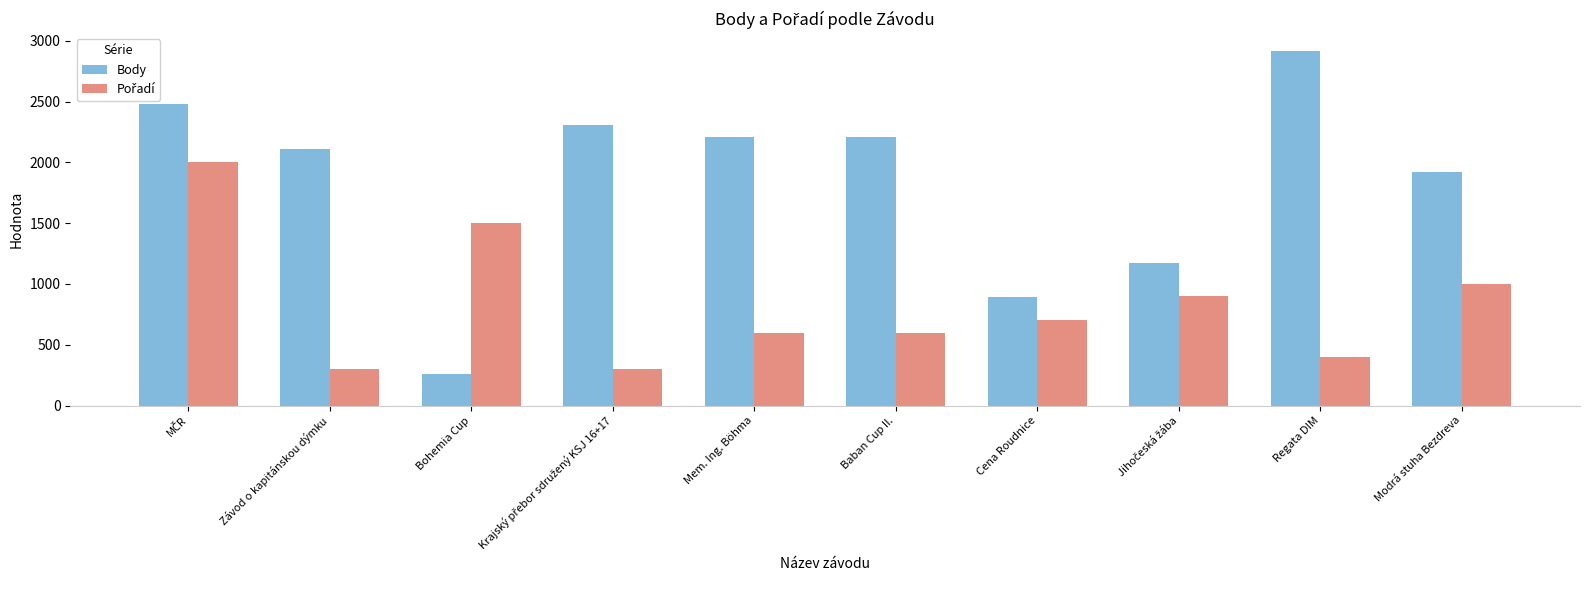

The Body series shows 384 at Bohemia Cup. True or false?

False